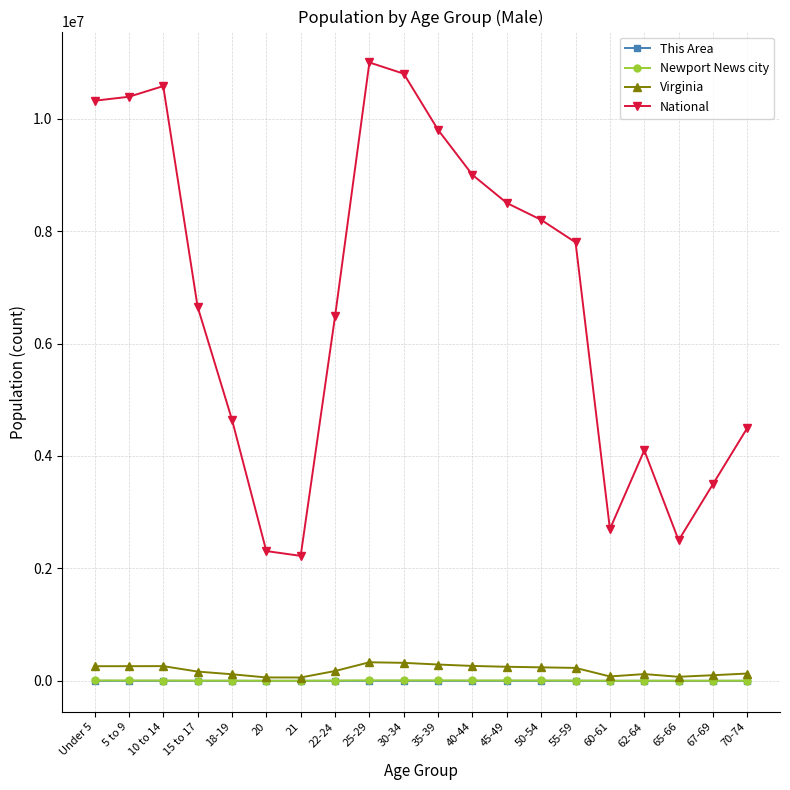

Read the Newport News city value at 45-49.

6500